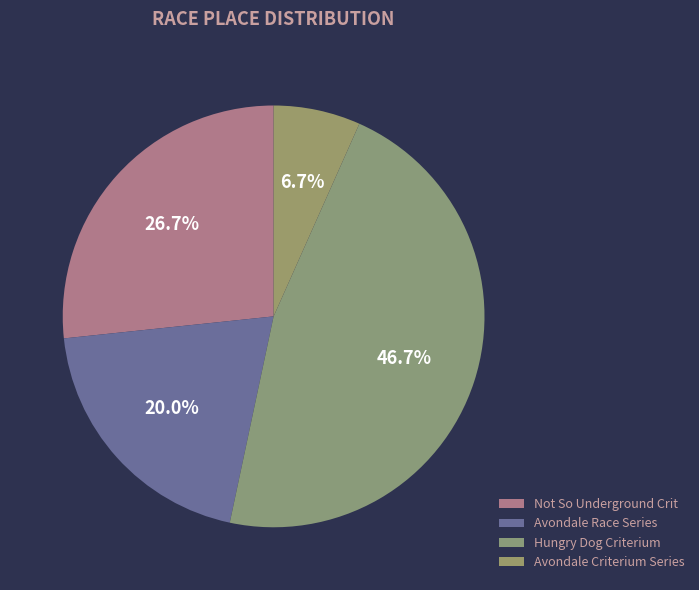

The Hungry Dog Criterium slice represents 39% of the pie. True or false?

False